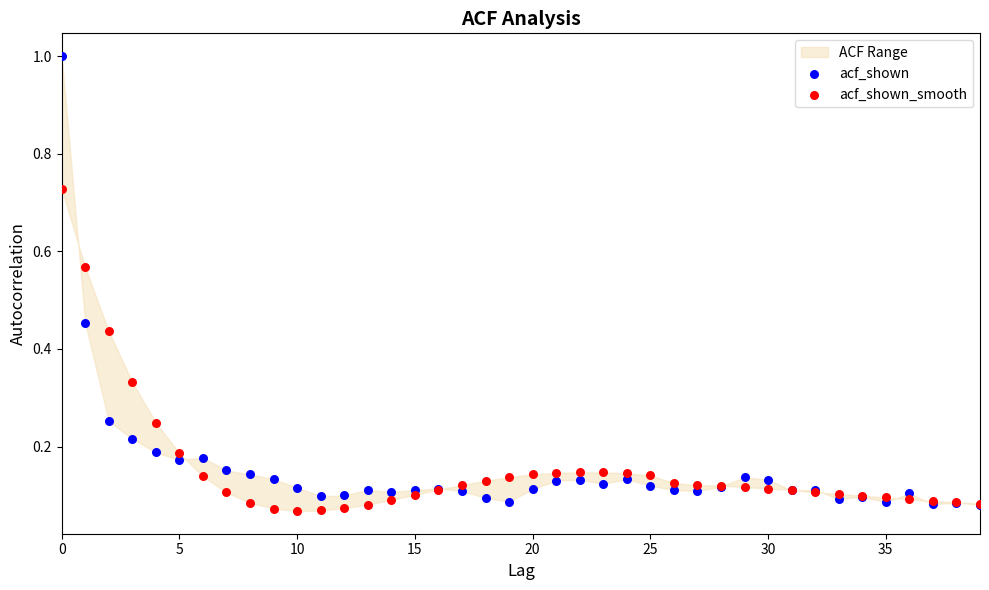

Which series has the widest spread of Y values?

acf_shown